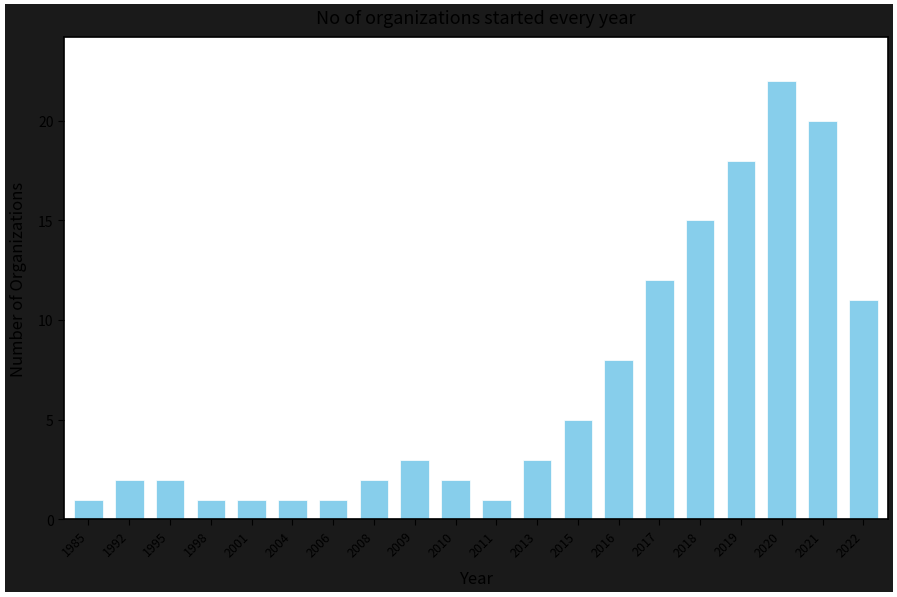

What is the ratio of the value at 2004 to the value at 2013?

0.3